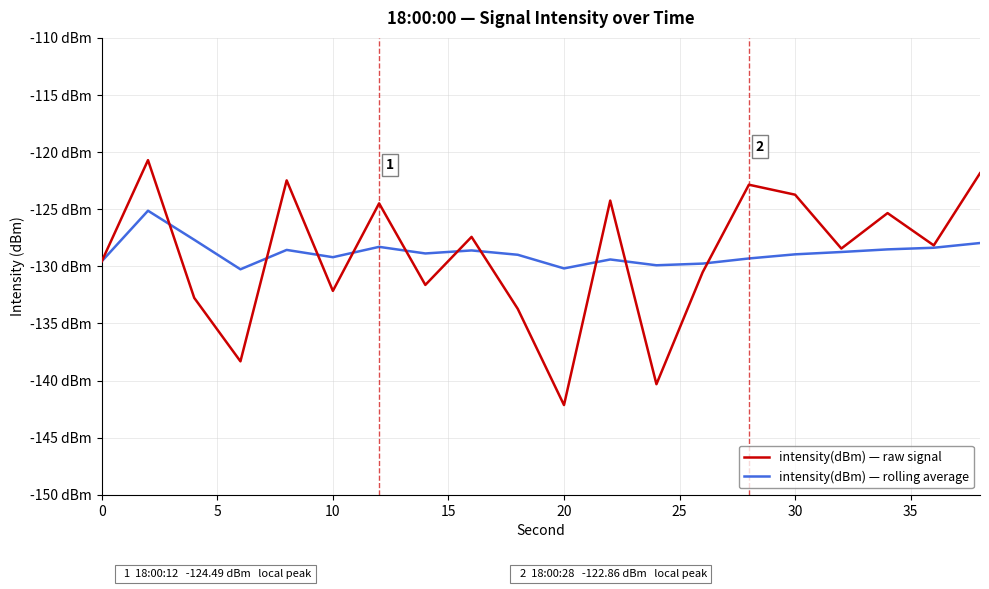

Is this an area chart (filled region under the line)?

No